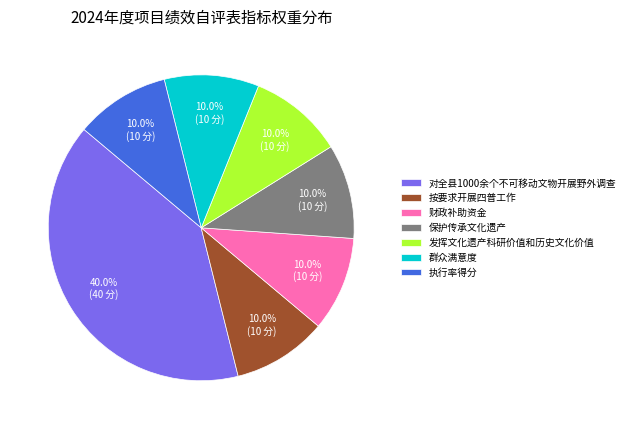

How many segments does this pie chart have?

7